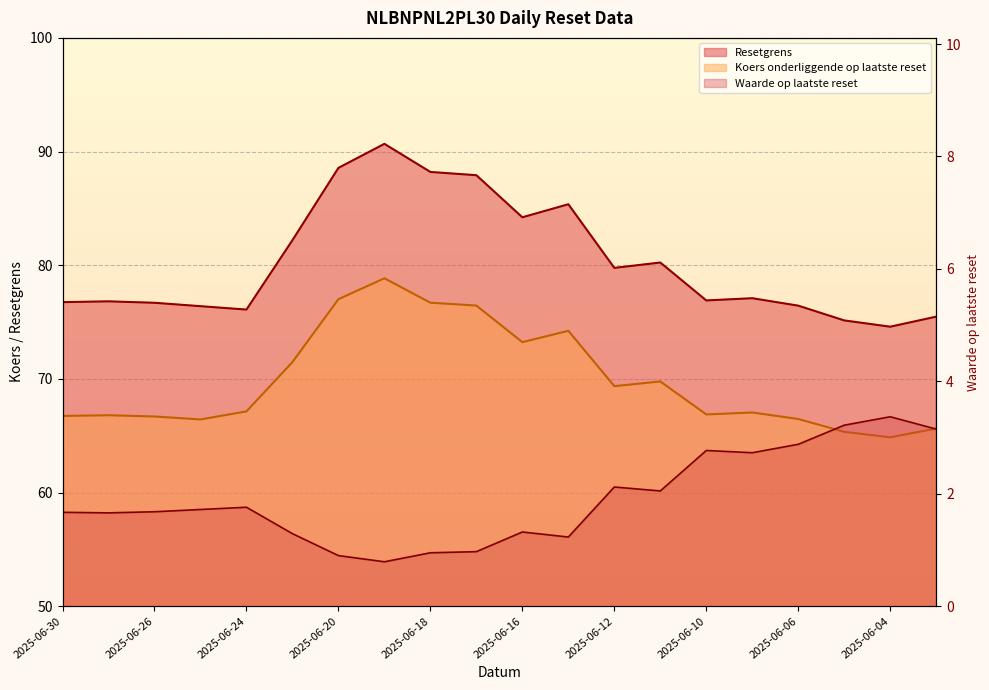

Which series has the largest total across all categories?

Resetgrens